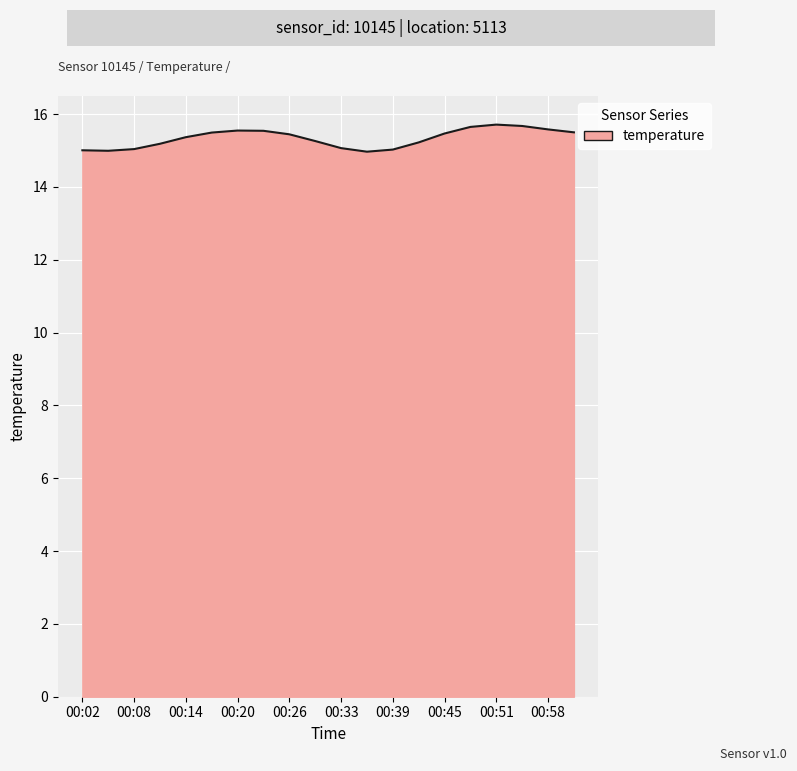

What is the minimum value shown in the chart?

15.0